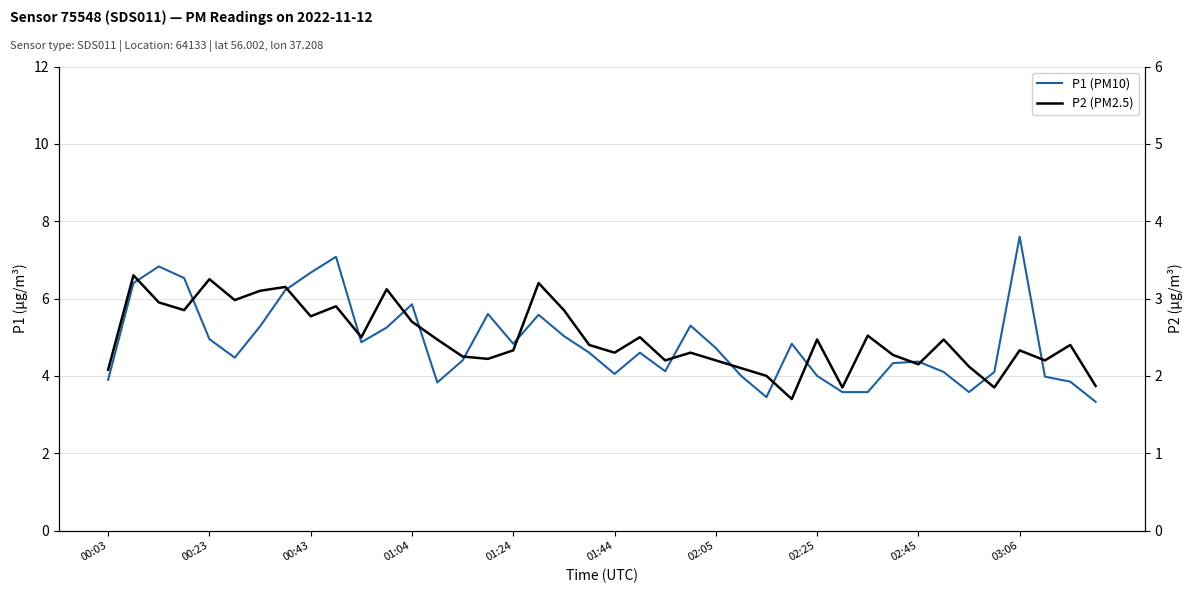

In P1, how many points are lower than both neighbors (excluding endpoints)?

8